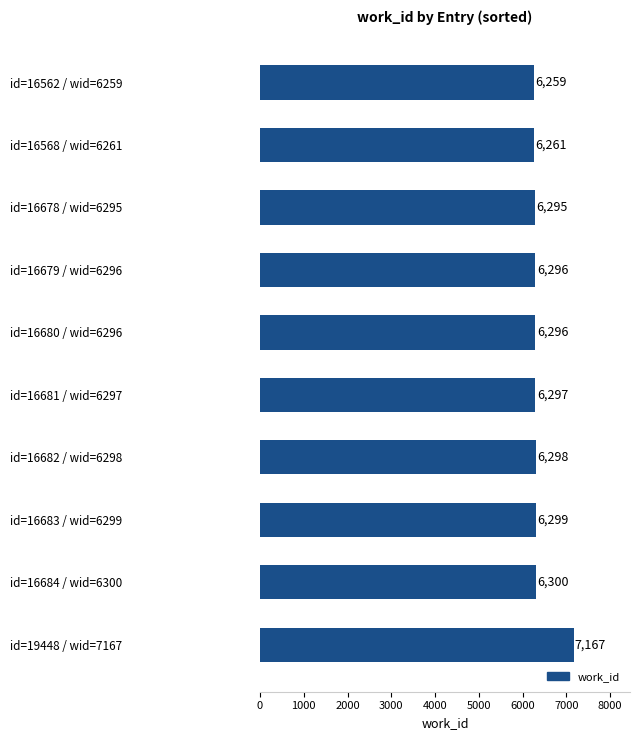

What is the smallest value displayed?

6259